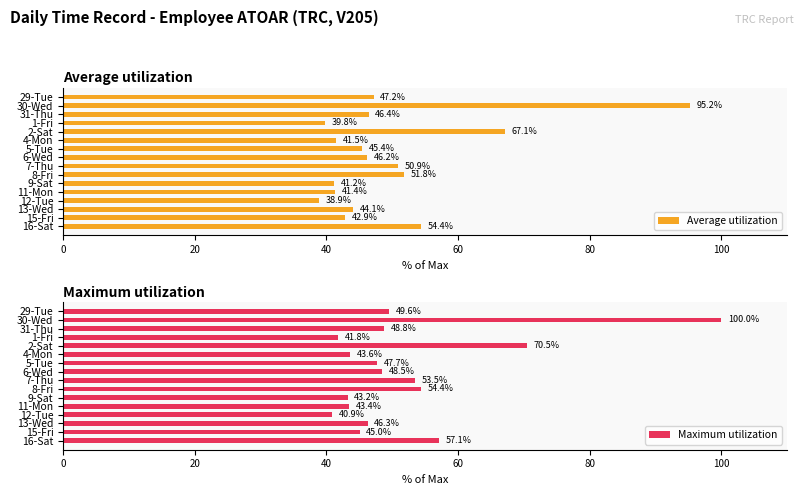

Rank the categories by Average utilization value from highest to lowest.

30-Wed, 2-Sat, 16-Sat, 8-Fri, 7-Thu, 29-Tue, 31-Thu, 6-Wed, 5-Tue, 13-Wed, 15-Fri, 4-Mon, 11-Mon, 9-Sat, 1-Fri, 12-Tue